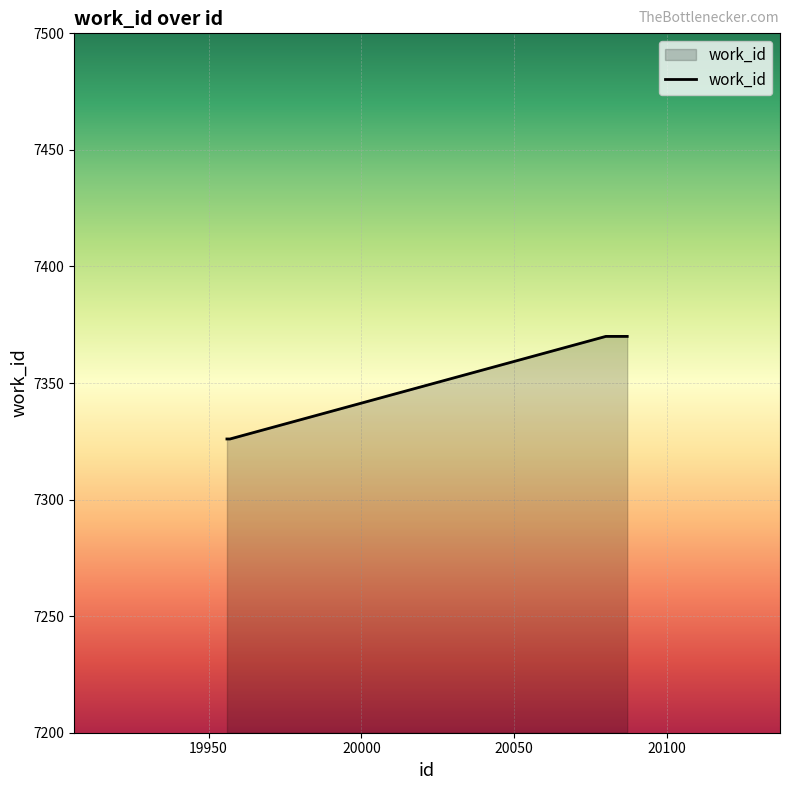

What is the difference between the second highest and second lowest values?

44